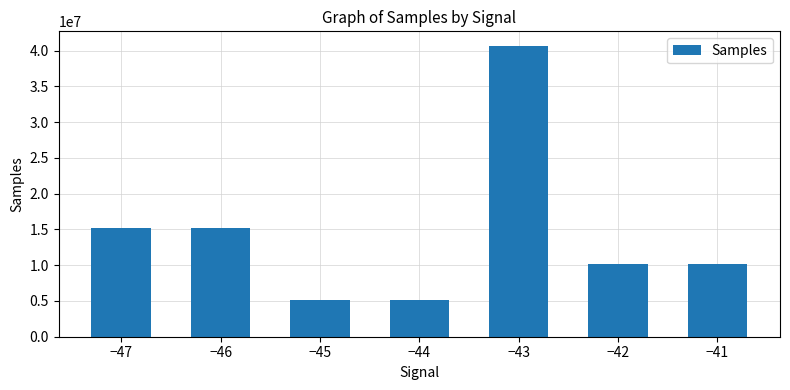

How many data points are less than 10167112?

3